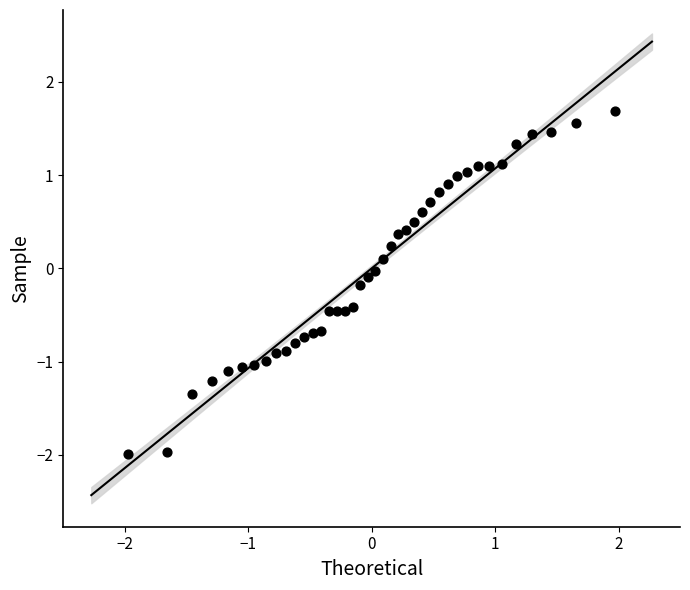

What is the range of Y values (max minus min)?

3.7